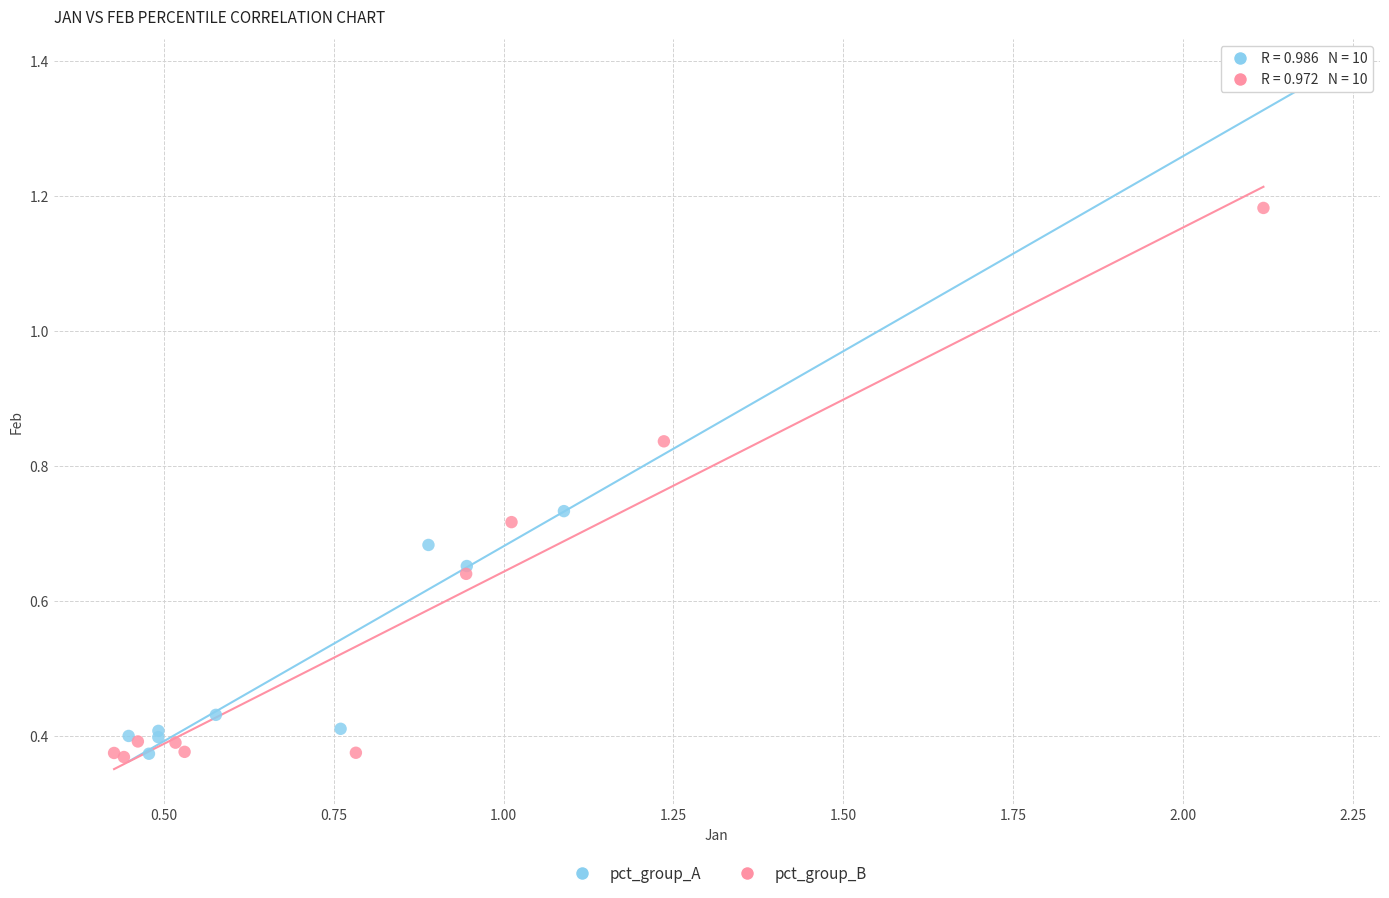

Which series has the widest spread of Y values?

pct_group_A